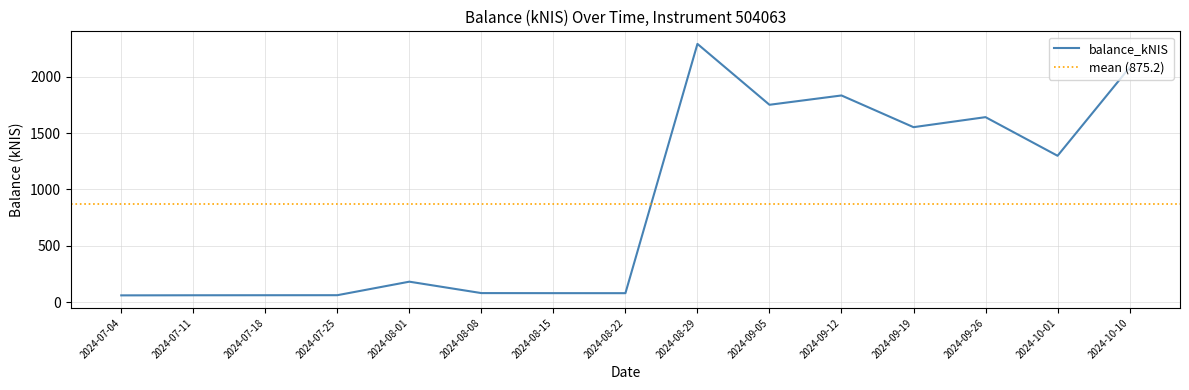

What is the value of the 14th point from the left?

1298.5